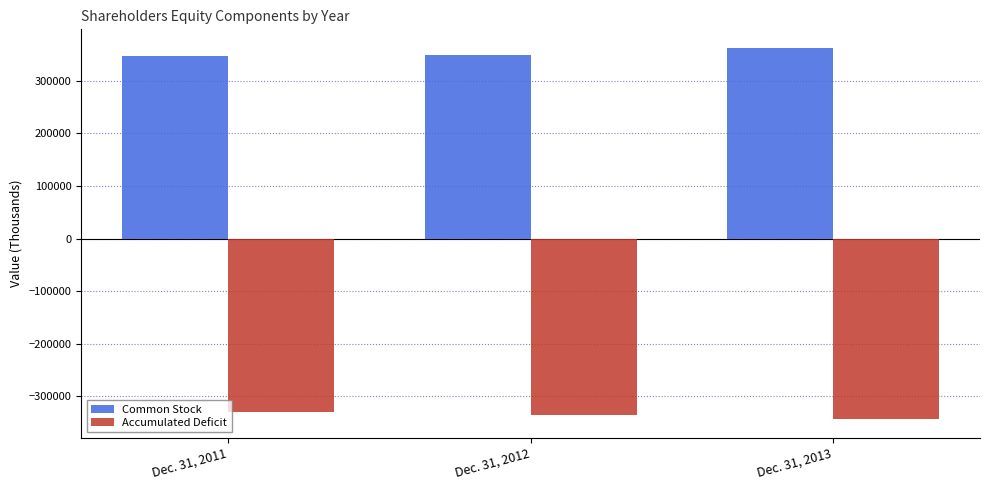

What is the sum of all Accumulated Deficit values?

-1007426